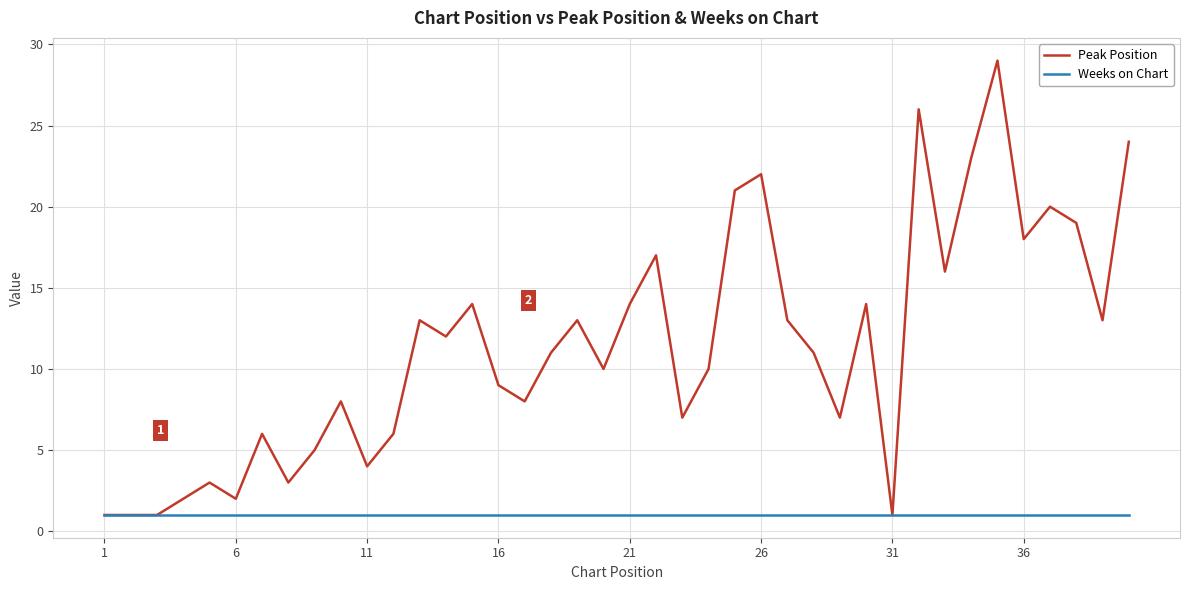

List the series in order of their overall mean, lowest first.

Weeks on Chart, Peak Position